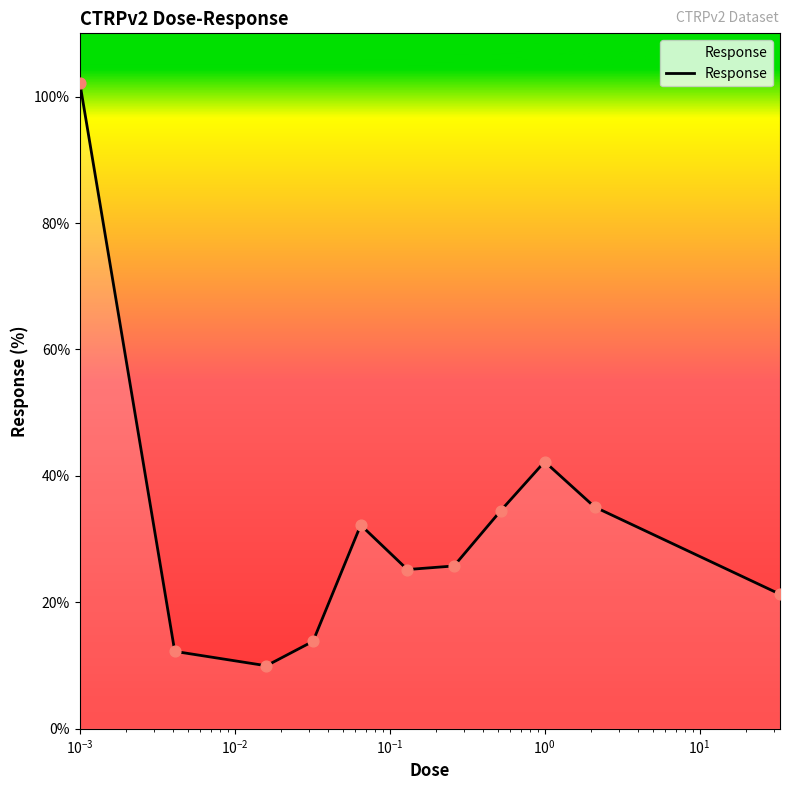

Does the chart have visible grid lines?

No